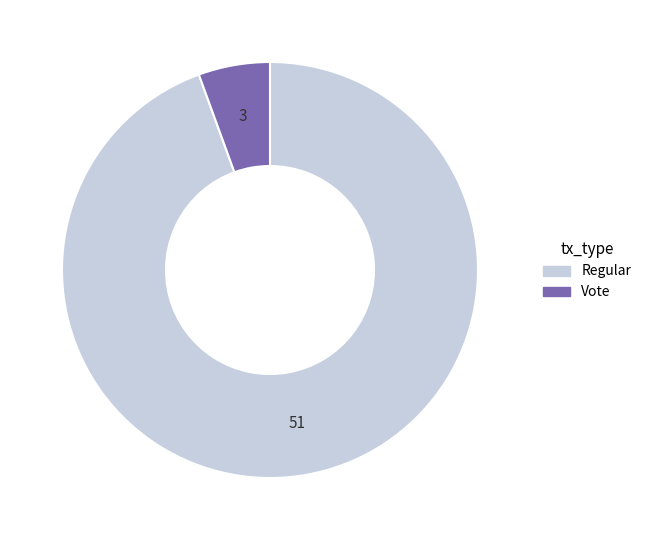

Is the sum of Vote and Regular greater than half?

Yes